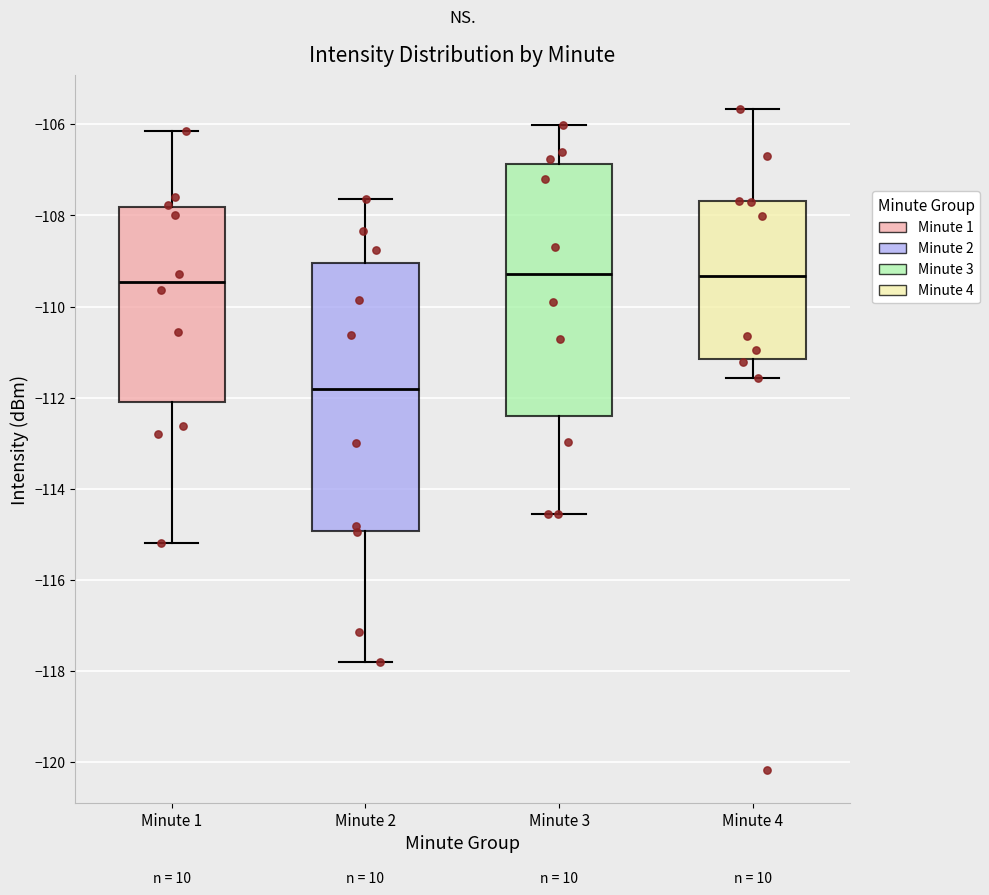

Reading left to right, read every box against the y-axis: the position of its median line, the range the box covers, and the ends of its whiskers. The values are not printed on the chart, so give them approximately, as read against the axis.

Minute 1: median -109.4, box -112.0 to -107.8, whiskers -115.2 to -106.2
Minute 2: median -111.8, box -115.0 to -109.0, whiskers -117.8 to -107.6
Minute 3: median -109.2, box -112.4 to -106.8, whiskers -114.6 to -106.0
Minute 4: median -109.4, box -111.2 to -107.6, whiskers -111.6 to -105.6